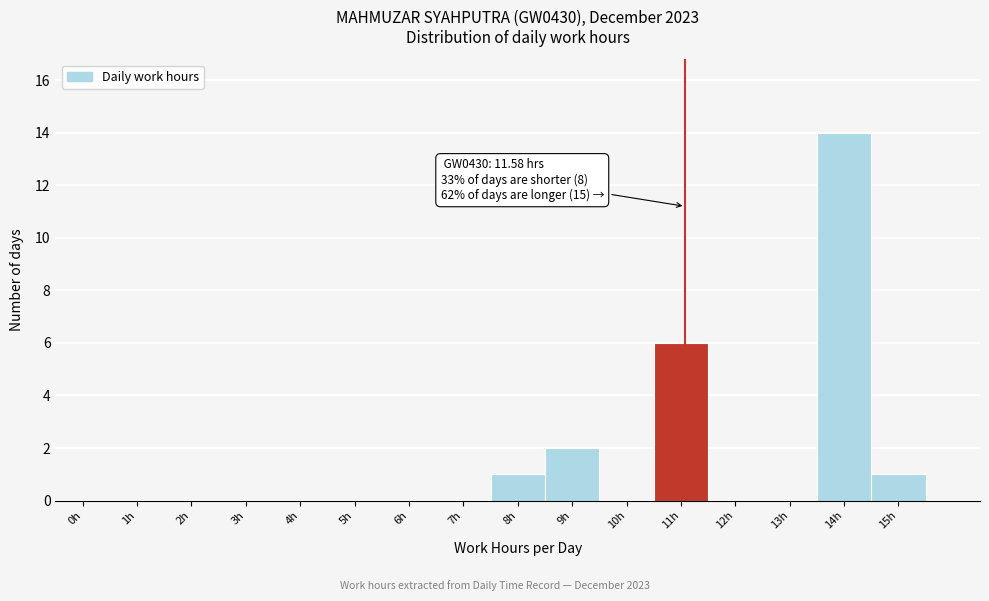

Reading left to right, extract all data points from this chart.

0h=0	1h=0	2h=0	3h=0	4h=0	5h=0	6h=0	7h=0	8h=1	9h=2	10h=0	11h=6	12h=0	13h=0	14h=14	15h=1